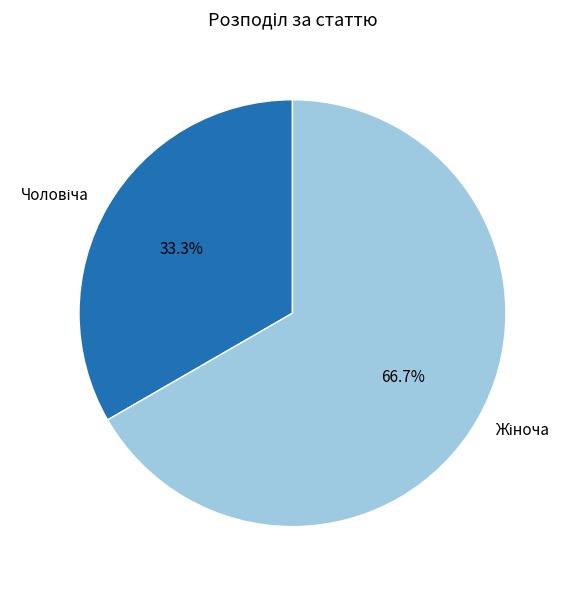

Is there a majority slice in this chart?

Yes